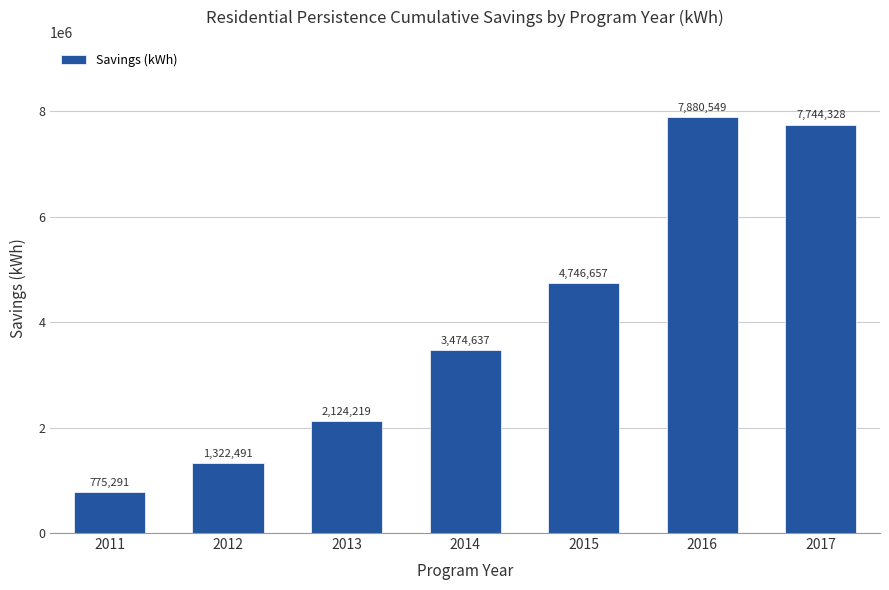

True or false: the data shows 1322491.2 at 2012.

True